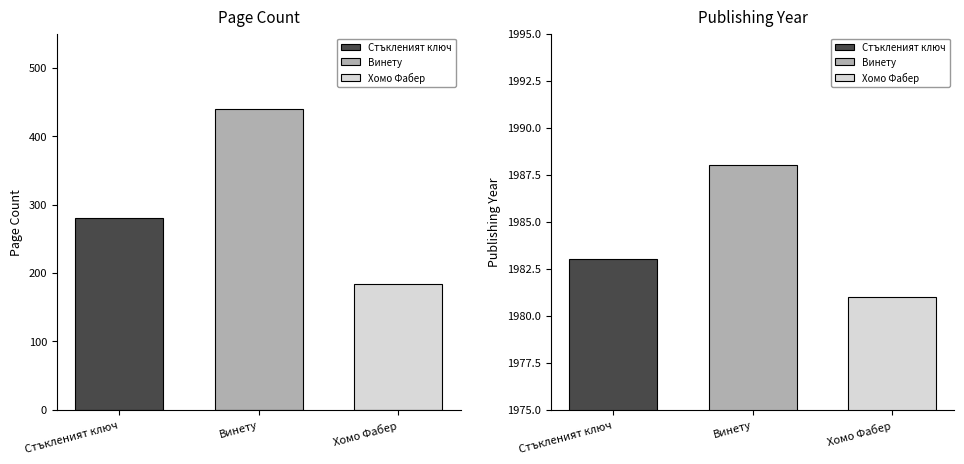

Reading right to left, what are all the values shown in this chart?

pageCount: Хомо Фабер=184	Винету=440	Стъкленият ключ=280
publishingYear: Хомо Фабер=1981	Винету=1988	Стъкленият ключ=1983